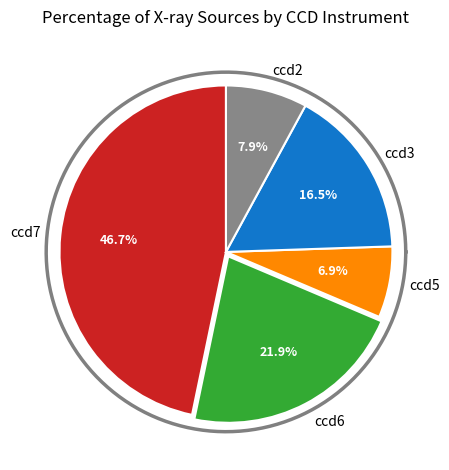

True or false: ccd3 accounts for 33% of the total.

False